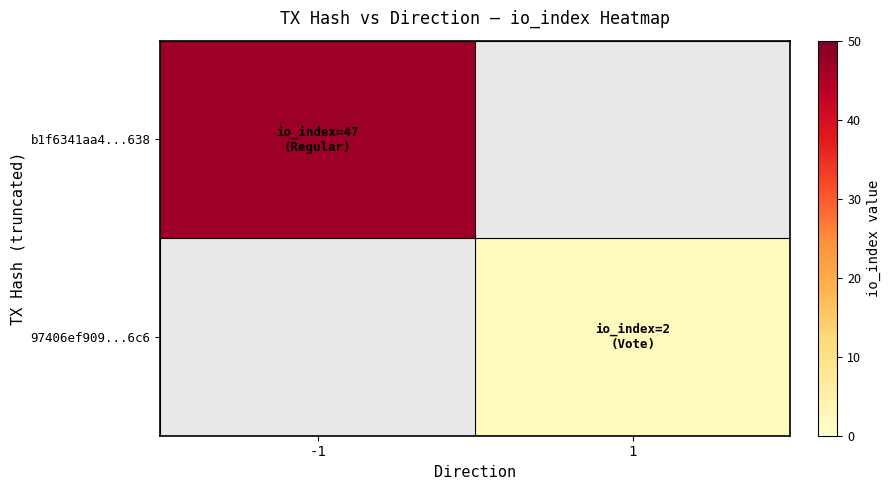

Rank the series by their average value, from highest to lowest.

b1f6341aa4...638, 97406ef909...6c6